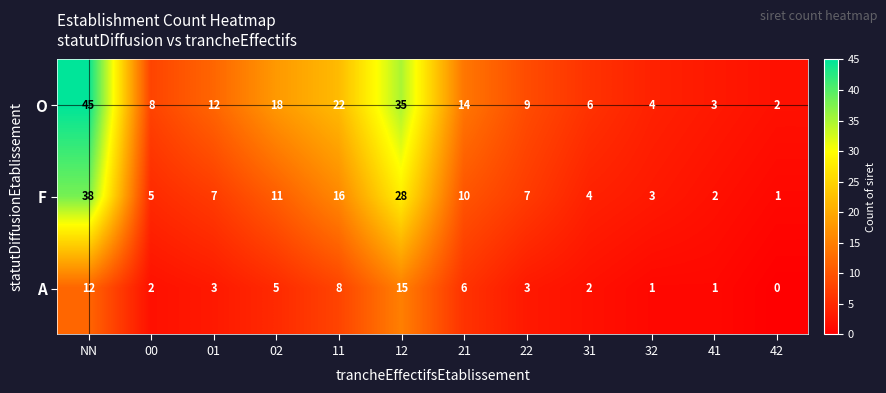

The O series shows 18 at 02. True or false?

True